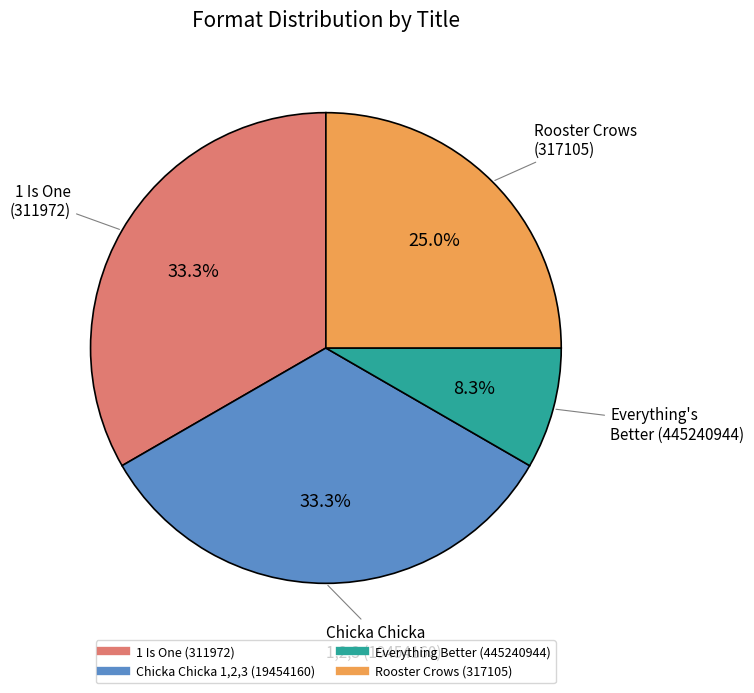

Combined, what portion of the pie is Rooster Crows (317105) and Everything Better (445240944)?

33.3%